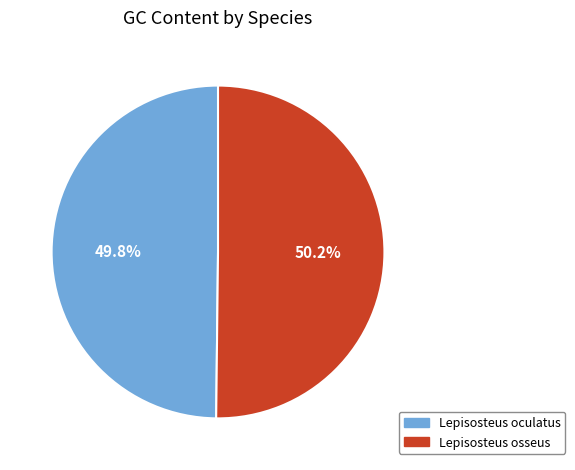

Approximately how many times larger is the value at Lepisosteus oculatus compared to Lepisosteus osseus?

1.0